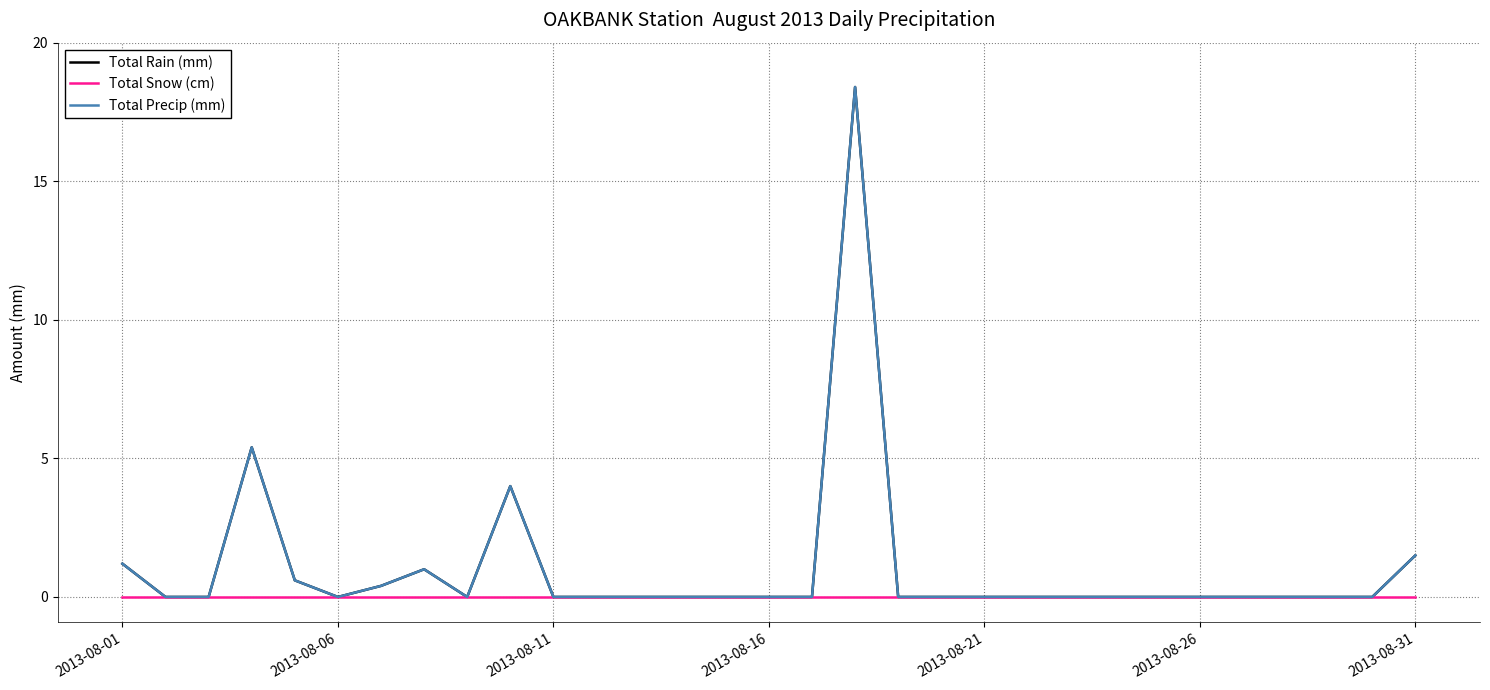

At how many categories does at least one series exceed 5?

2